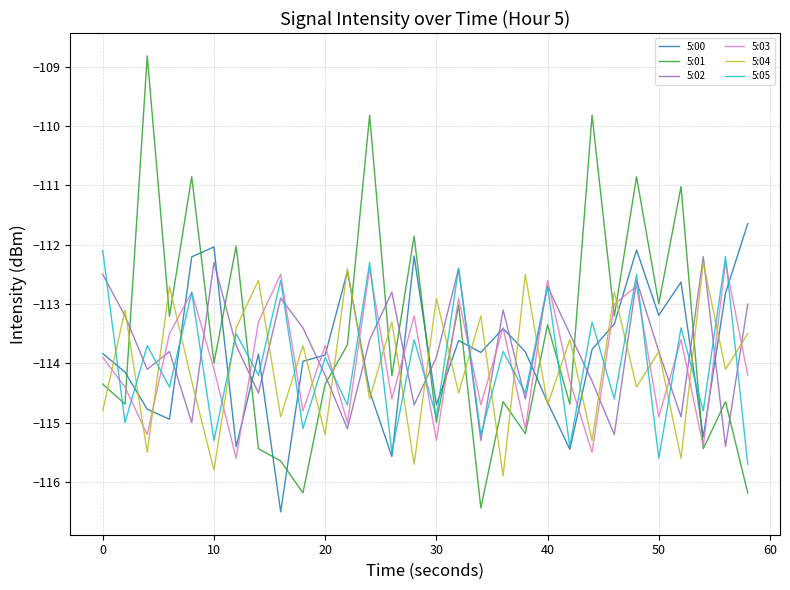

What is the smallest value displayed?

-116.5